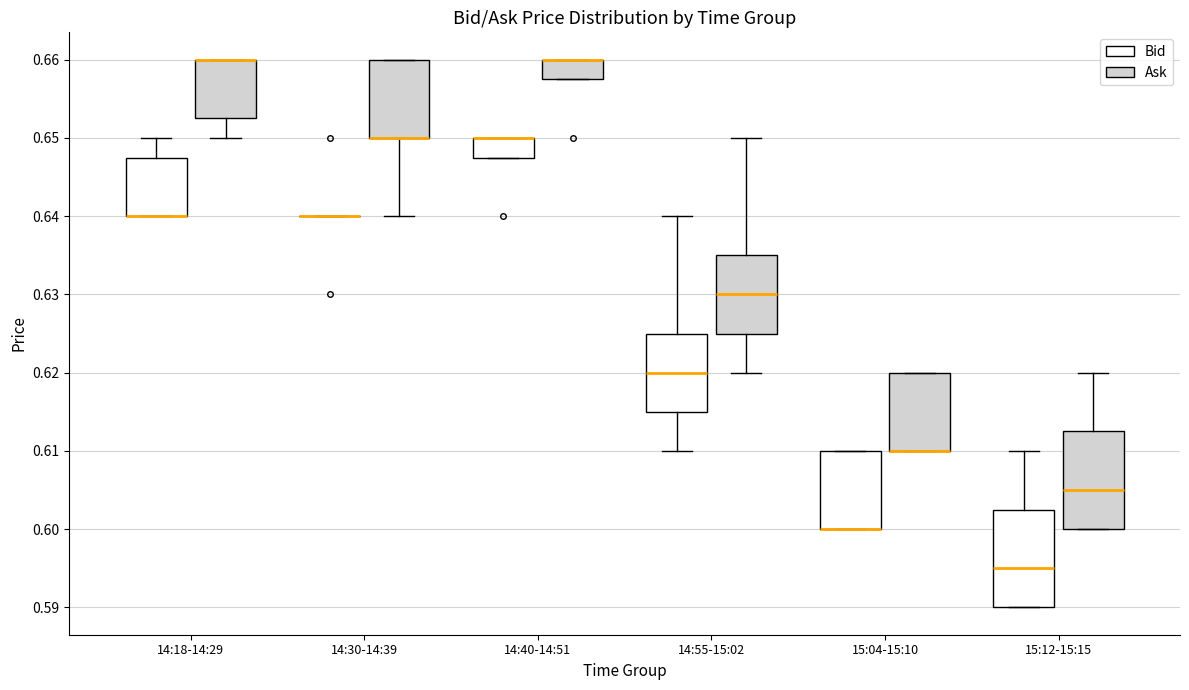

Where is the lower edge of the box for 14:18-14:29 (Bid) on the y-axis? The values are not printed on the chart, so give them approximately, as read against the axis.

0.640